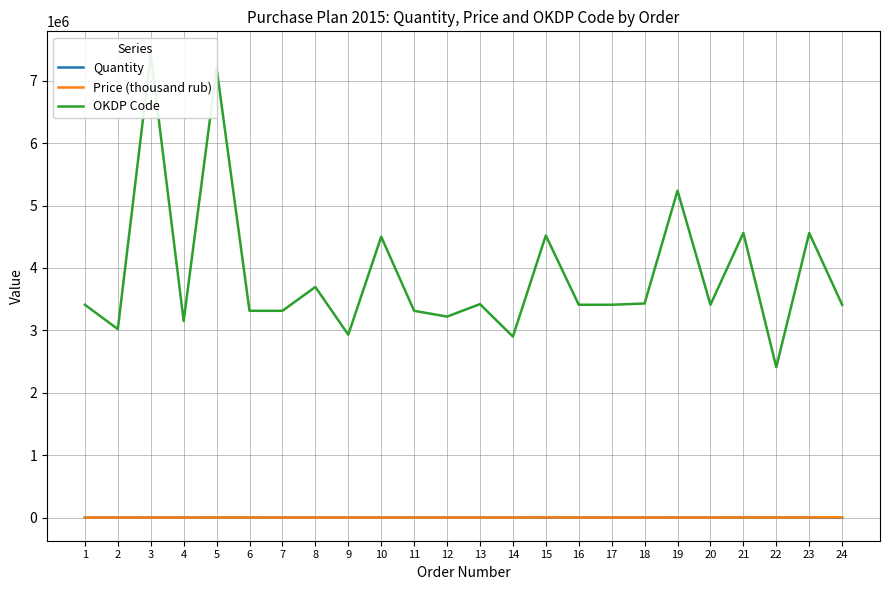

What is the average value of the OKDP Code series?

3881780.0